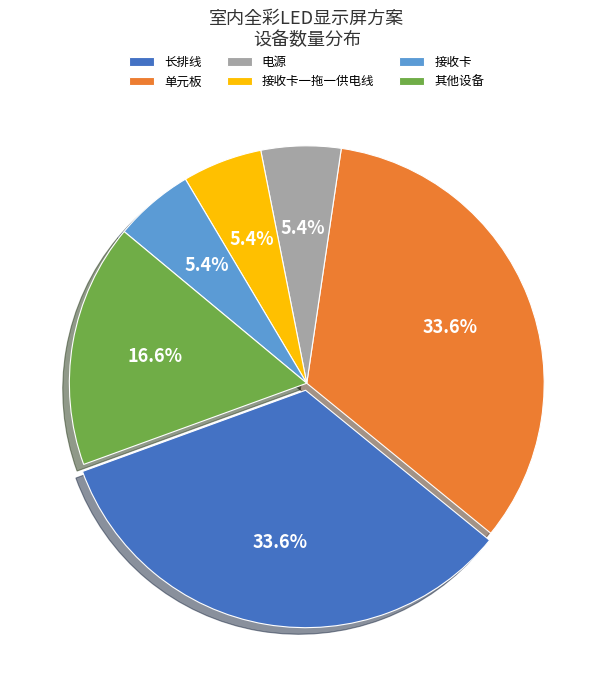

Does any single category account for the majority?

No